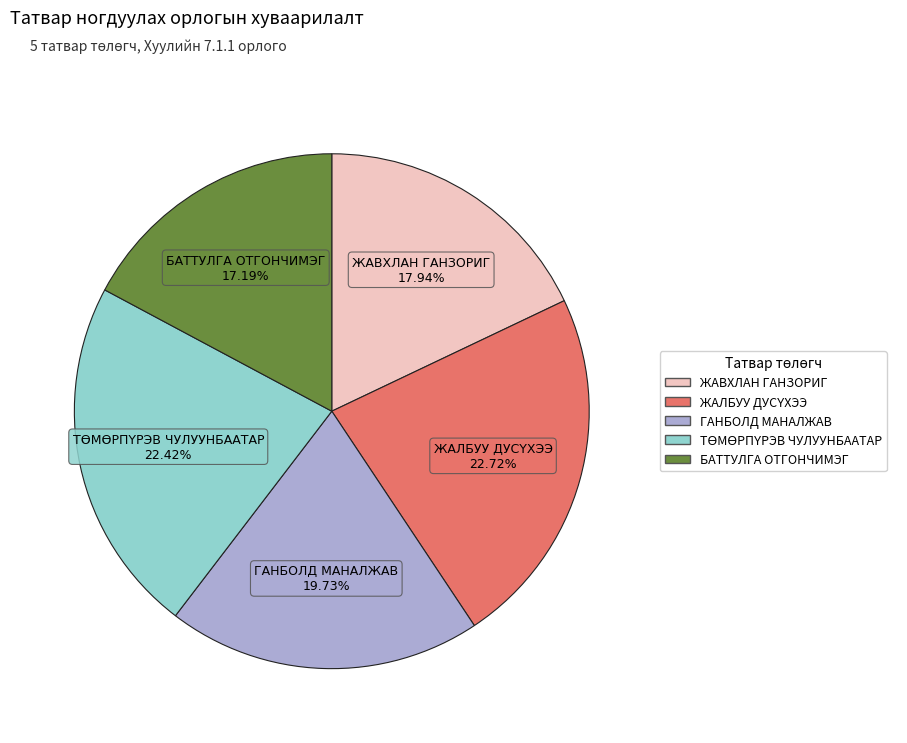

What is the total percentage of ГАНБОЛД МАНАЛЖАВ and БАТТУЛГА ОТГОНЧИМЭГ?

36.9%